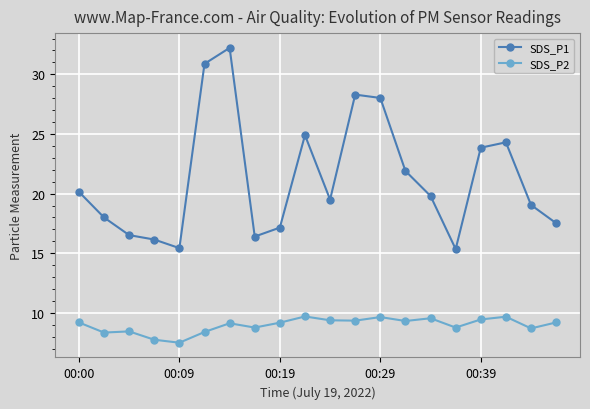

How many data points in SDS_P2 are above 9?

12